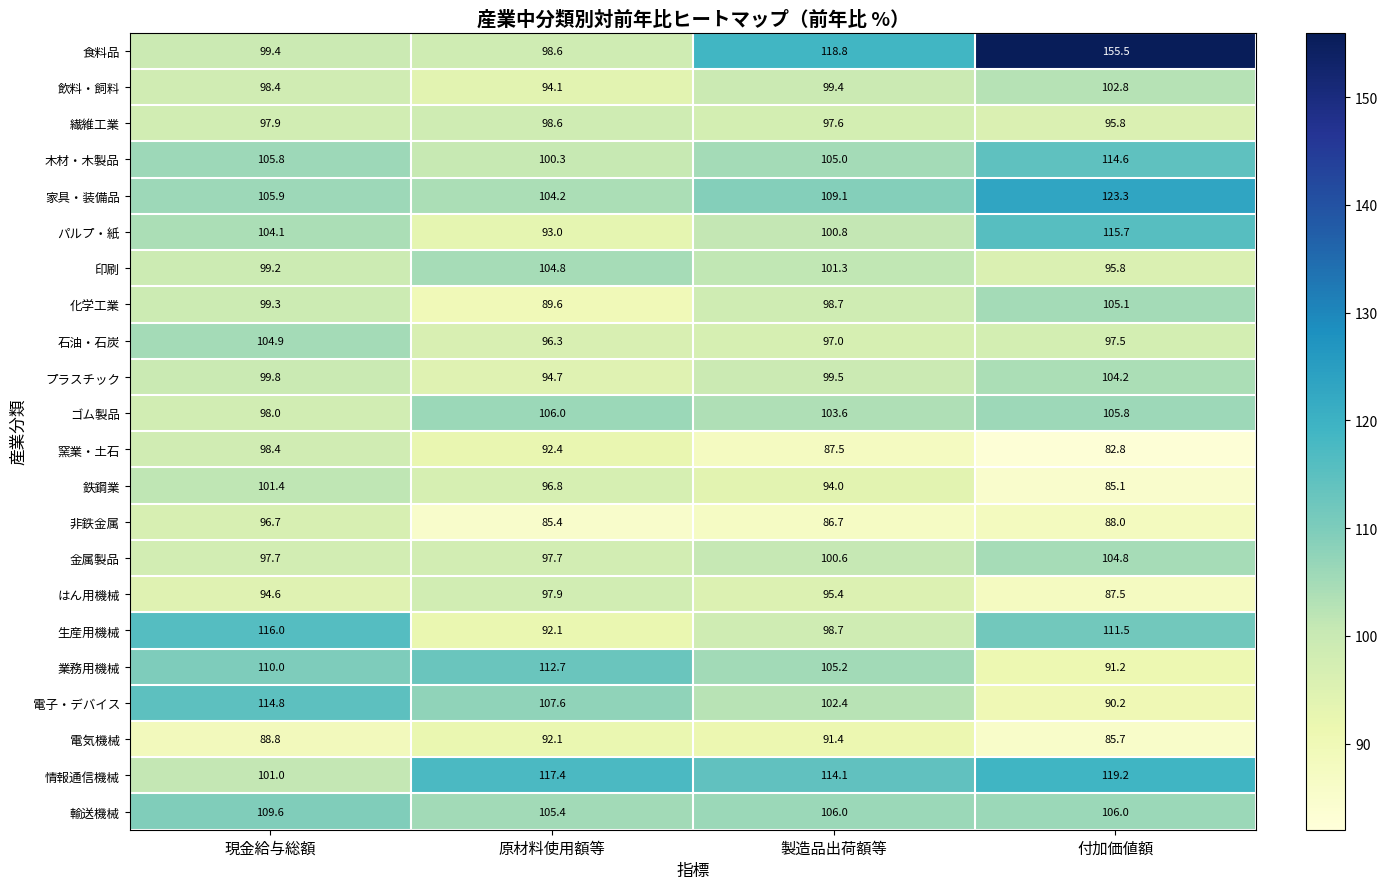

What is the sum of all 繊維工業 values?

389.9